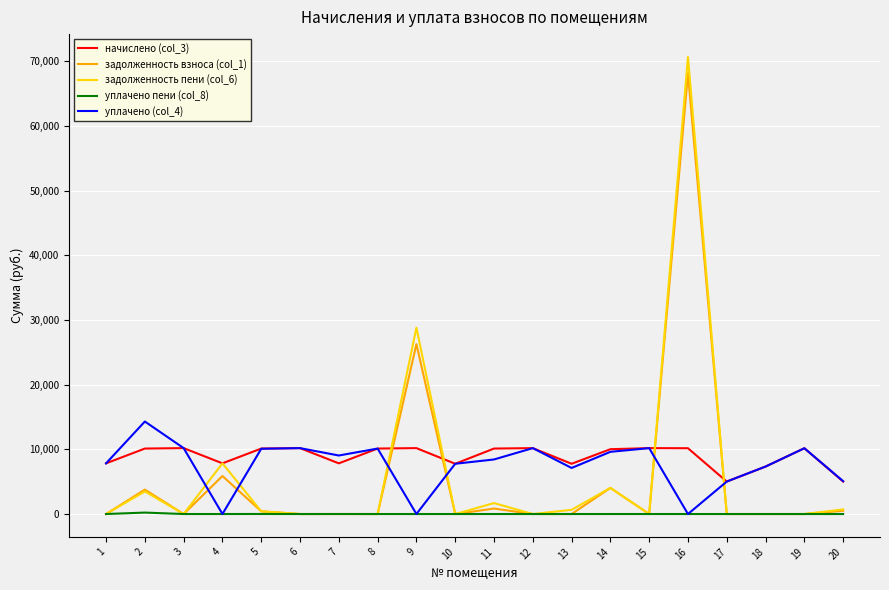

What is the difference between the начислено (col_3) values at 11 and 18?

2782.1